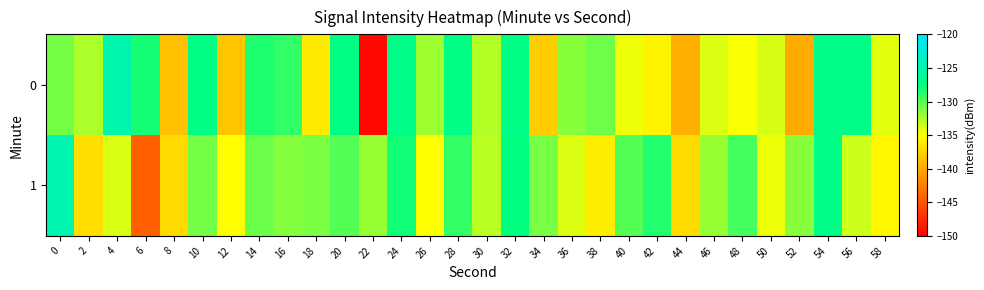

What is the minimum value shown in the chart?

-149.4